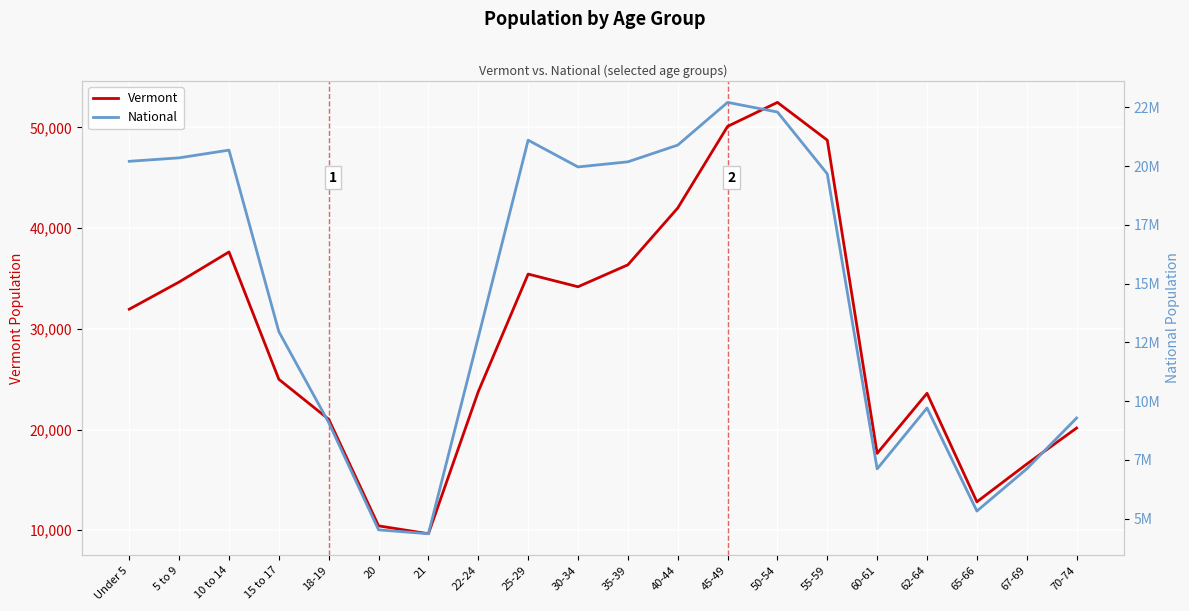

What is the maximum value shown in the chart?

22708591